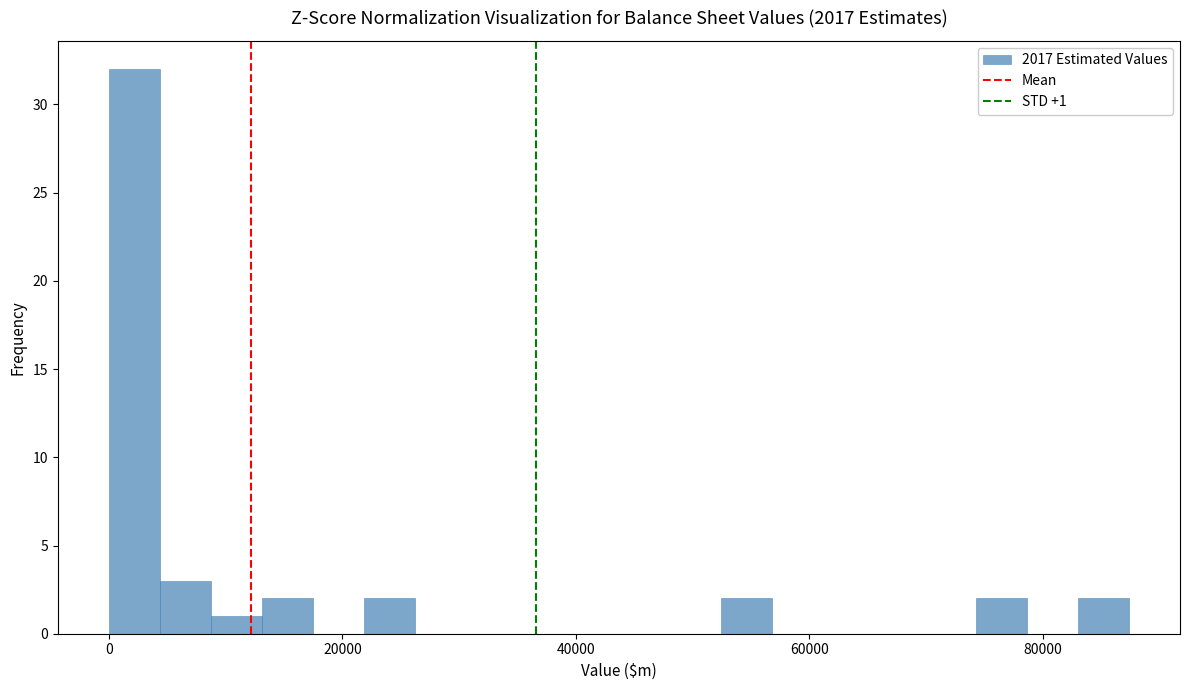

Read against the x-axis, roughly where is the centre of the tallest bar?

2000